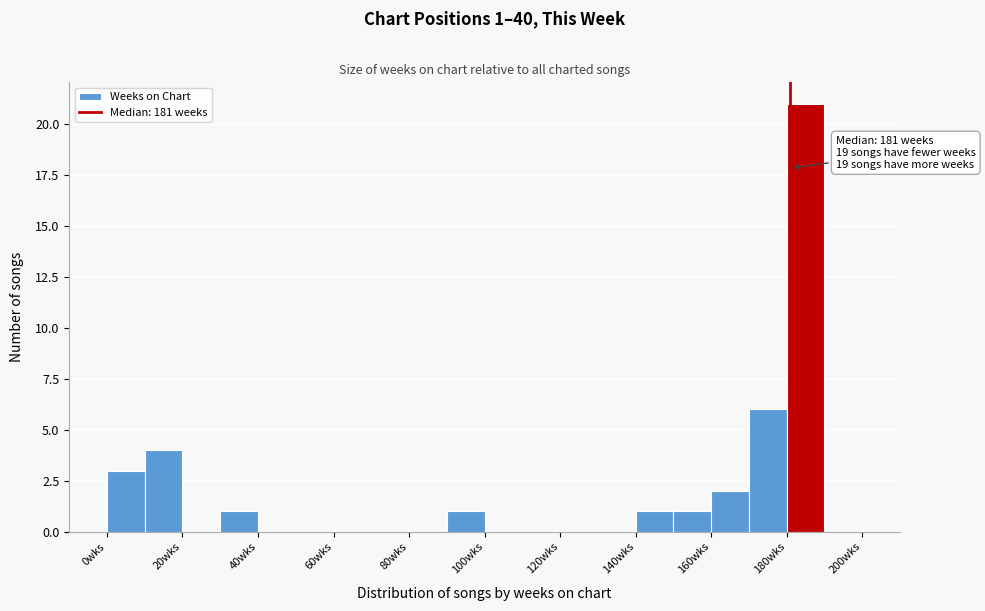

Over which range of the x-axis is the bar tallest?

180 to 190